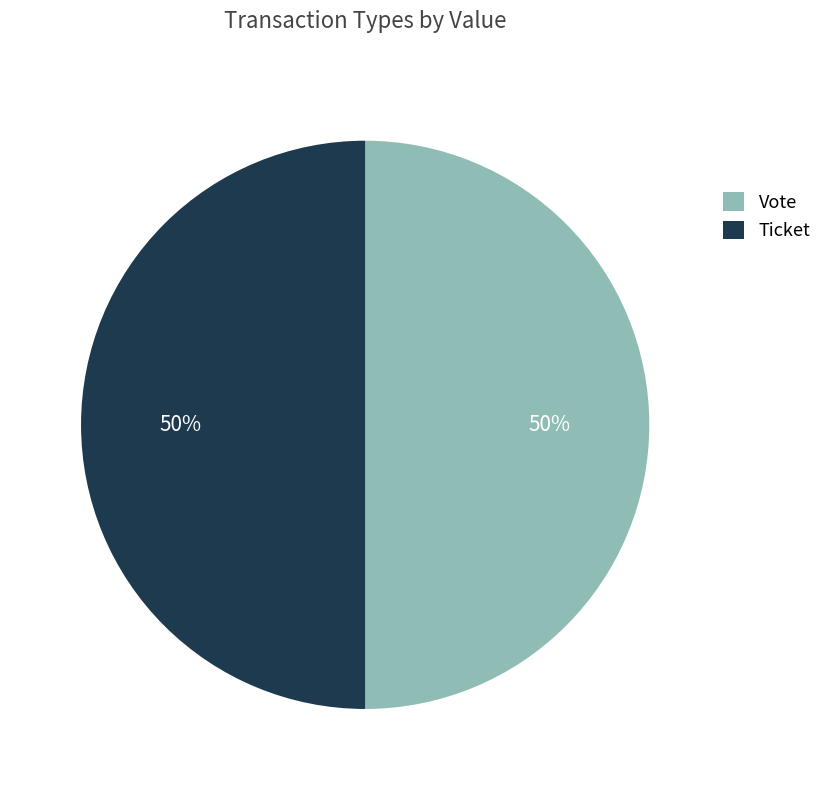

To the nearest percent, what is the difference between the largest and smallest slice percentages?

0%